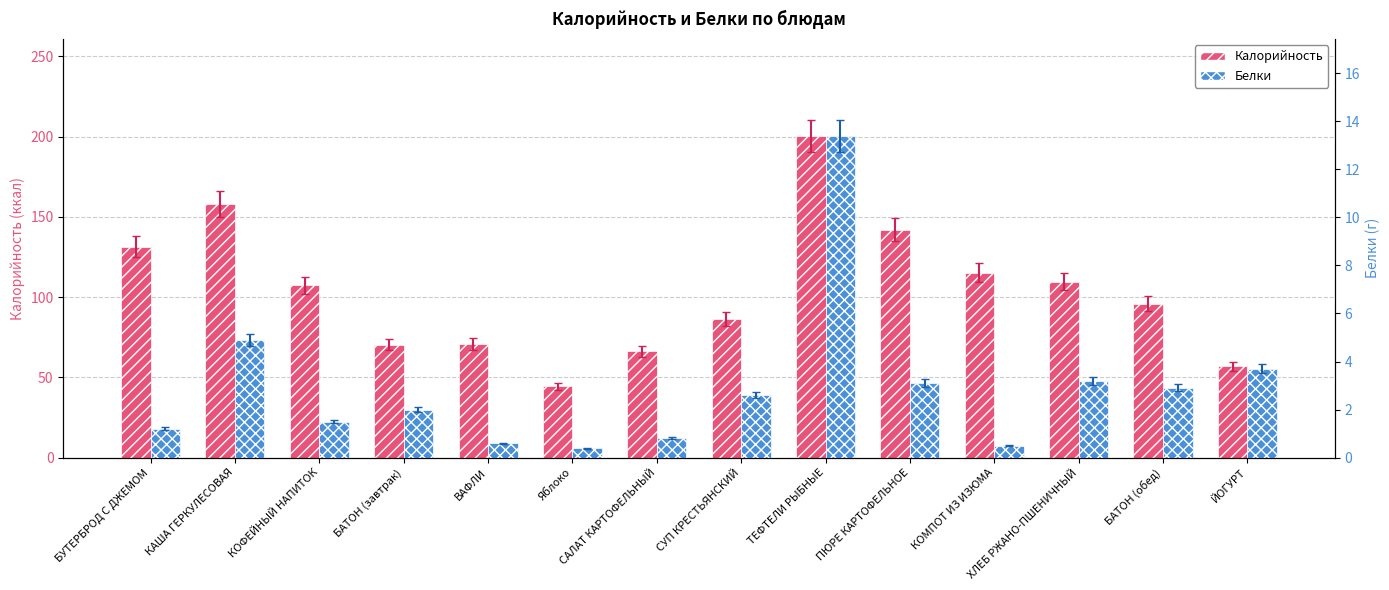

List the labels in order of Калорийность value, largest first.

ТЕФТЕЛИ РЫБНЫЕ, КАША ГЕРКУЛЕСОВАЯ, ПЮРЕ КАРТОФЕЛЬНОЕ, БУТЕРБРОД С ДЖЕМОМ, КОМПОТ ИЗ ИЗЮМА, ХЛЕБ РЖАНО-ПШЕНИЧНЫЙ, КОФЕЙНЫЙ НАПИТОК, БАТОН (обед), СУП КРЕСТЬЯНСКИЙ, ВАФЛИ, БАТОН (завтрак), САЛАТ КАРТОФЕЛЬНЫЙ, ЙОГУРТ, Яблоко